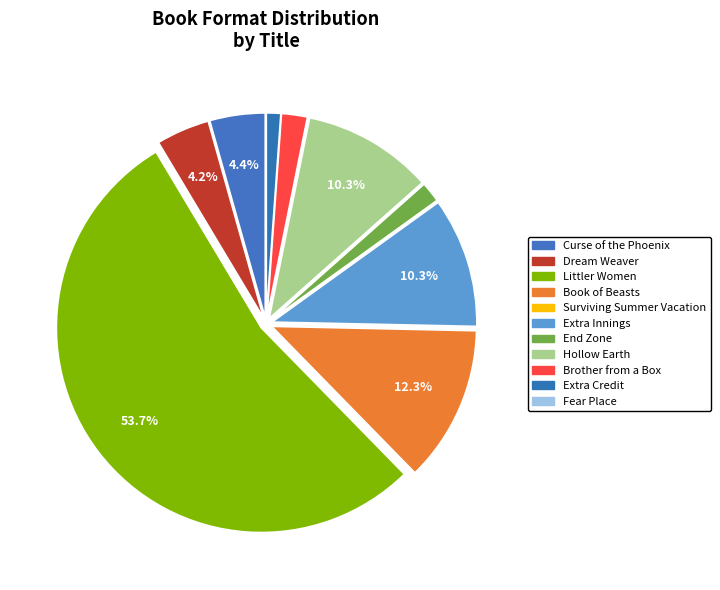

Count the number of slices in the pie.

11